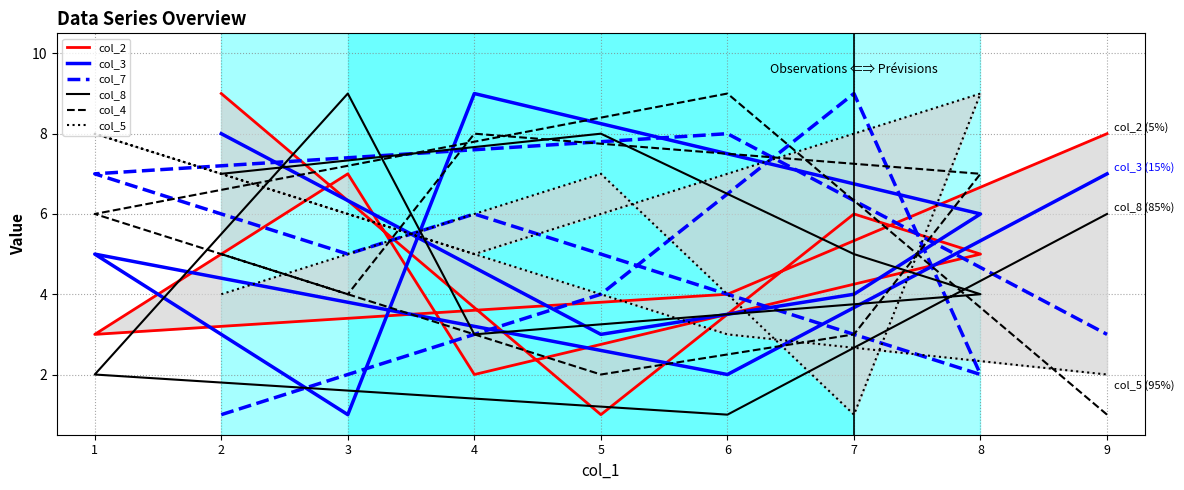

What is the total value across all series at 4?

33